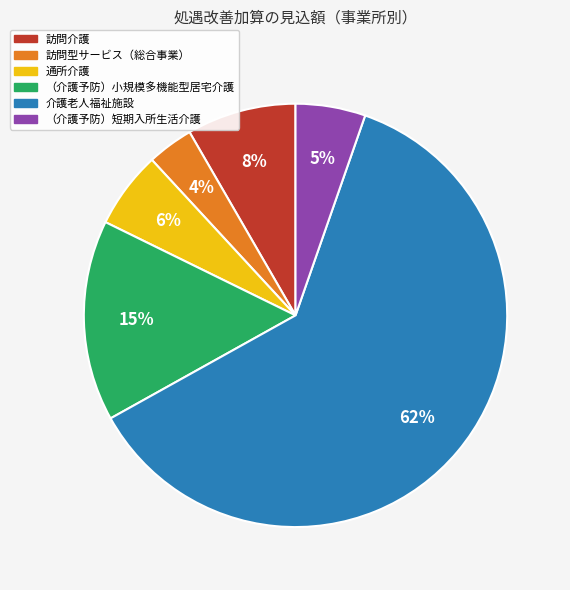

Do 介護老人福祉施設 and （介護予防）短期入所生活介護 together represent more than half of the pie?

Yes